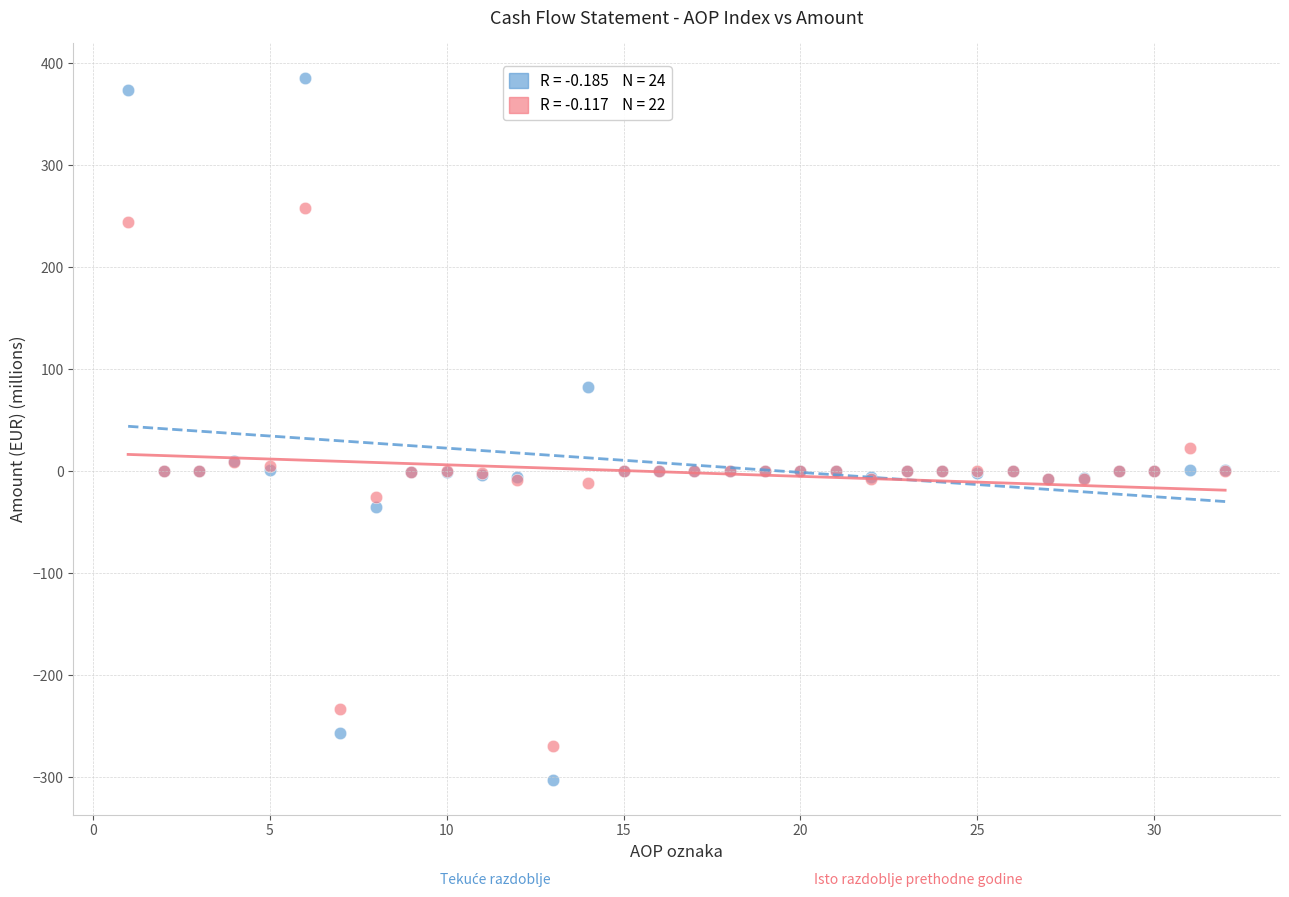

Across all series, what Y value is closest to 41?

22.7